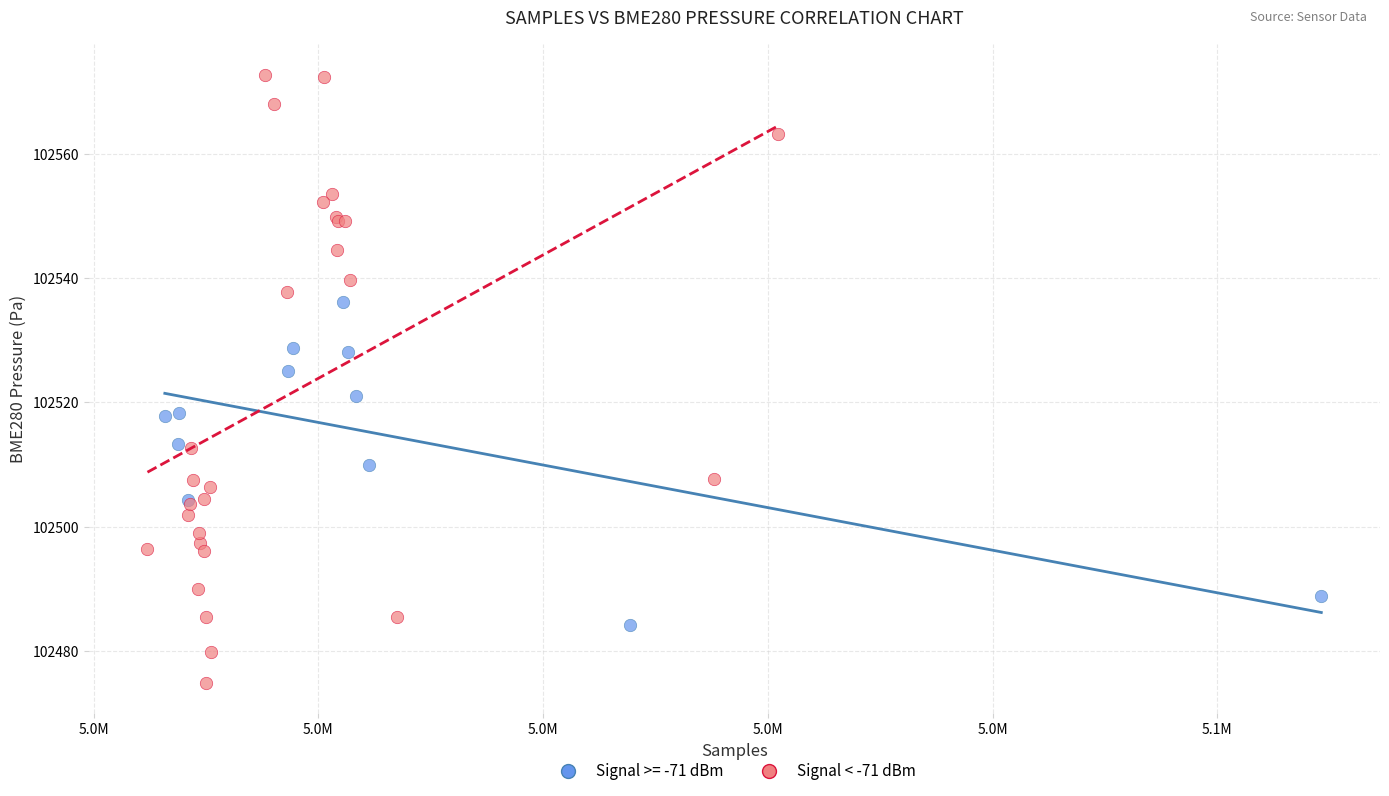

Which series has the widest spread of Y values?

Signal < -71 dBm